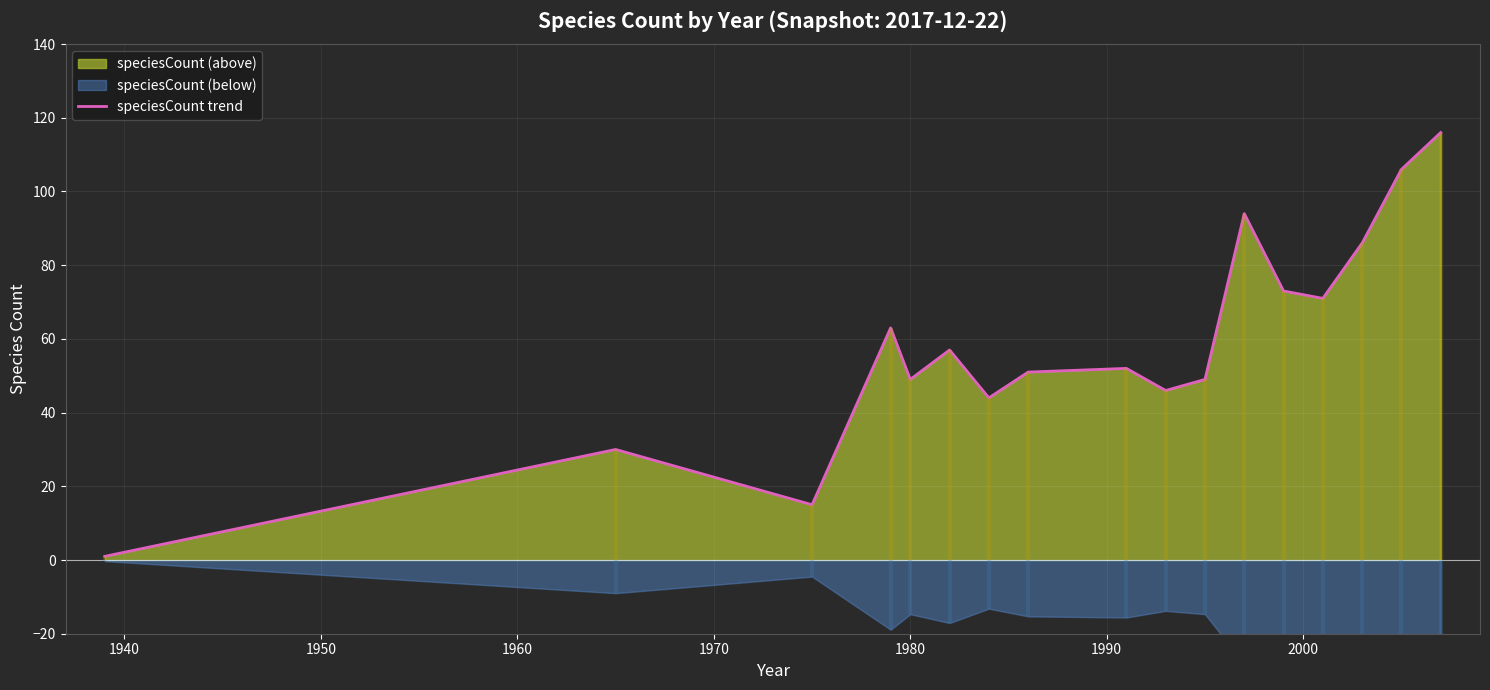

What is the smallest value displayed?

1